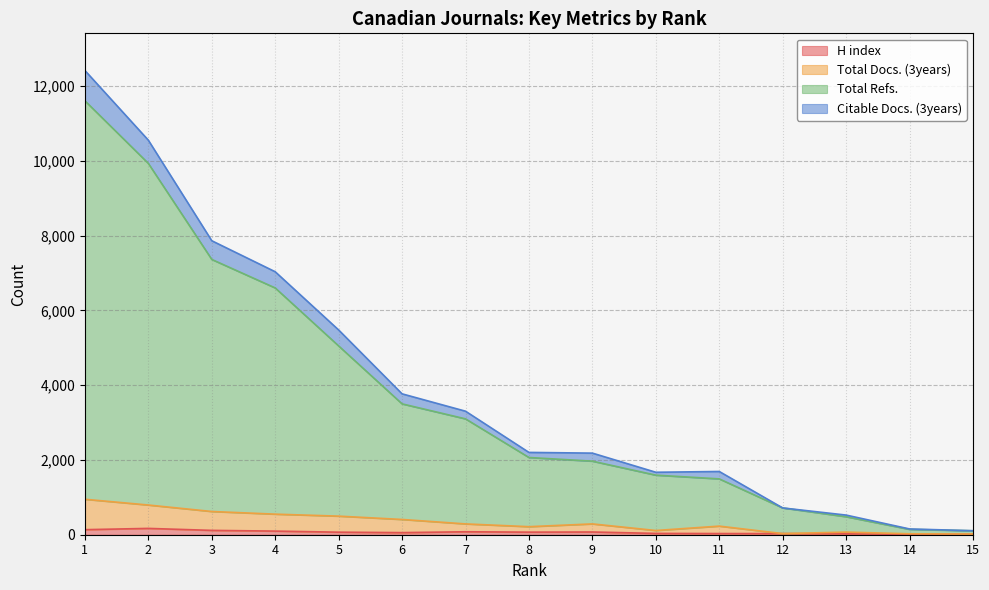

How many data points in H index are above 68?

7